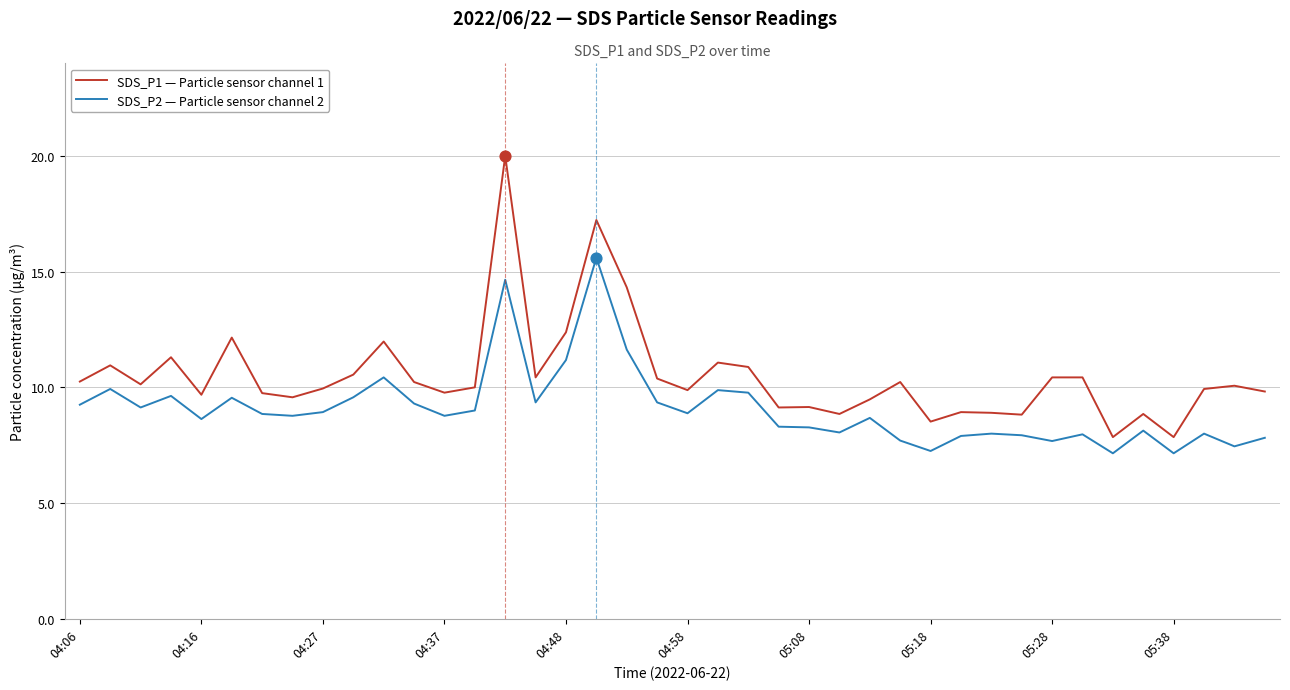

Which series has the largest total across all categories?

SDS_P1 — Particle sensor channel 1